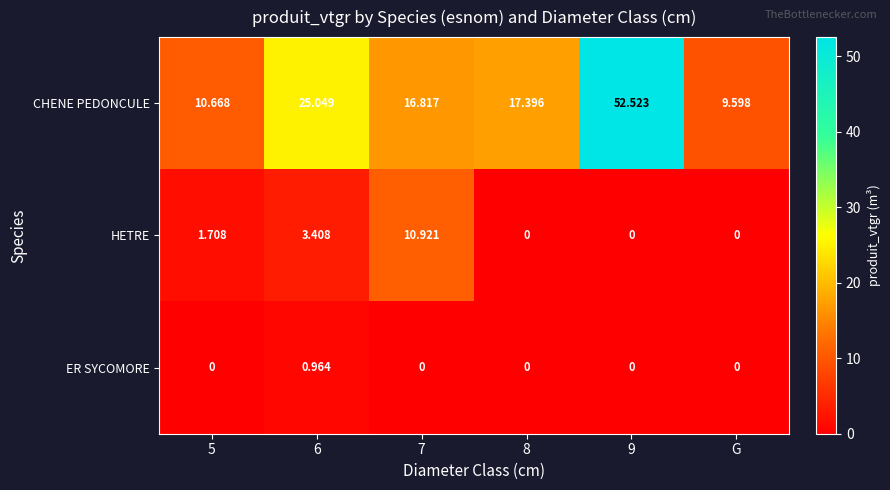

Rank the series at 7 from lowest to highest value.

ER SYCOMORE, HETRE, CHENE PEDONCULE